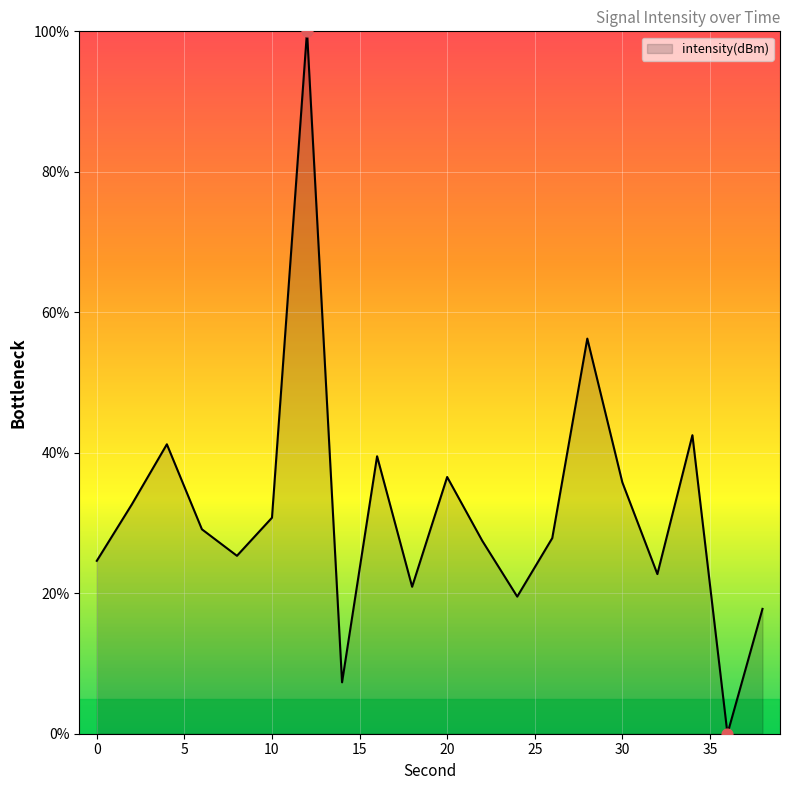

What is the maximum value shown in the chart?

100.0